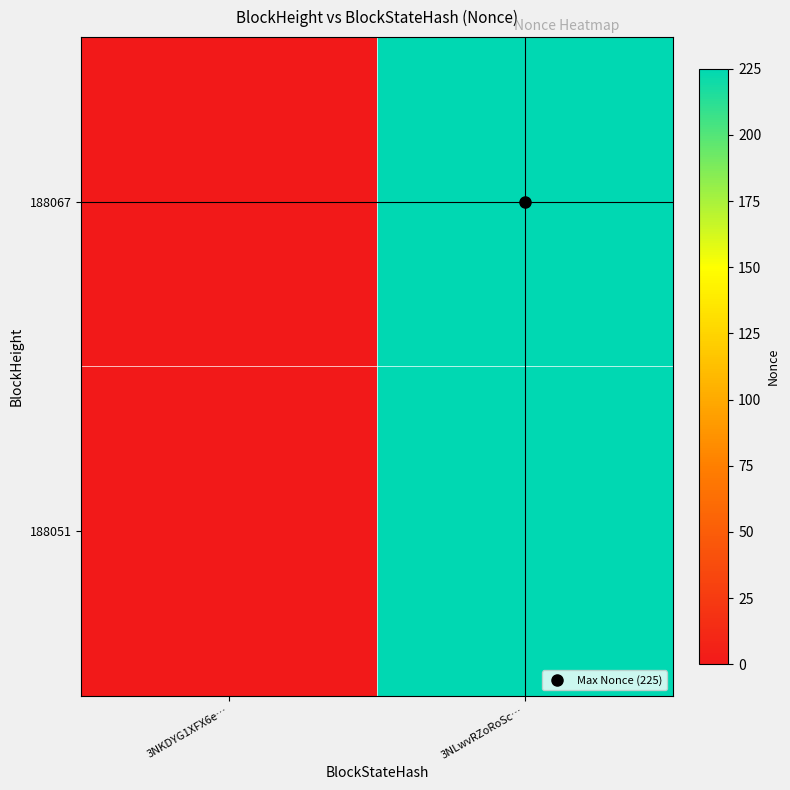

Reading left to right, what are all the values shown in this chart?

188067: 3NKDYG1XFX6e…=0	3NLwvRZoRoSc…=225
188051: 3NKDYG1XFX6e…=0	3NLwvRZoRoSc…=225